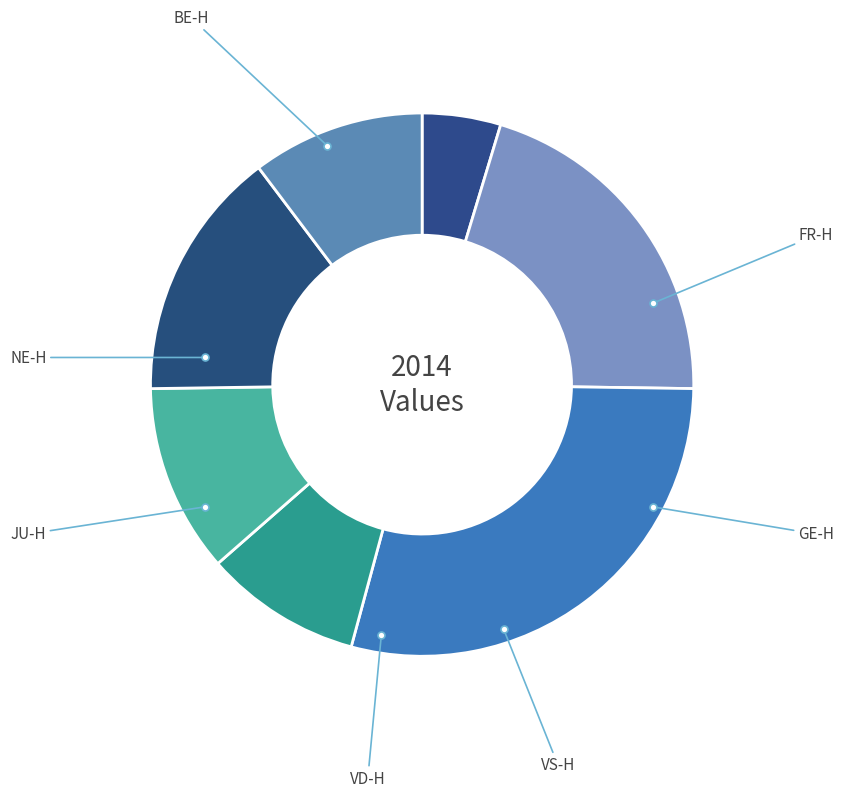

To the nearest percent, what percentage of the pie is VD-H?

10%